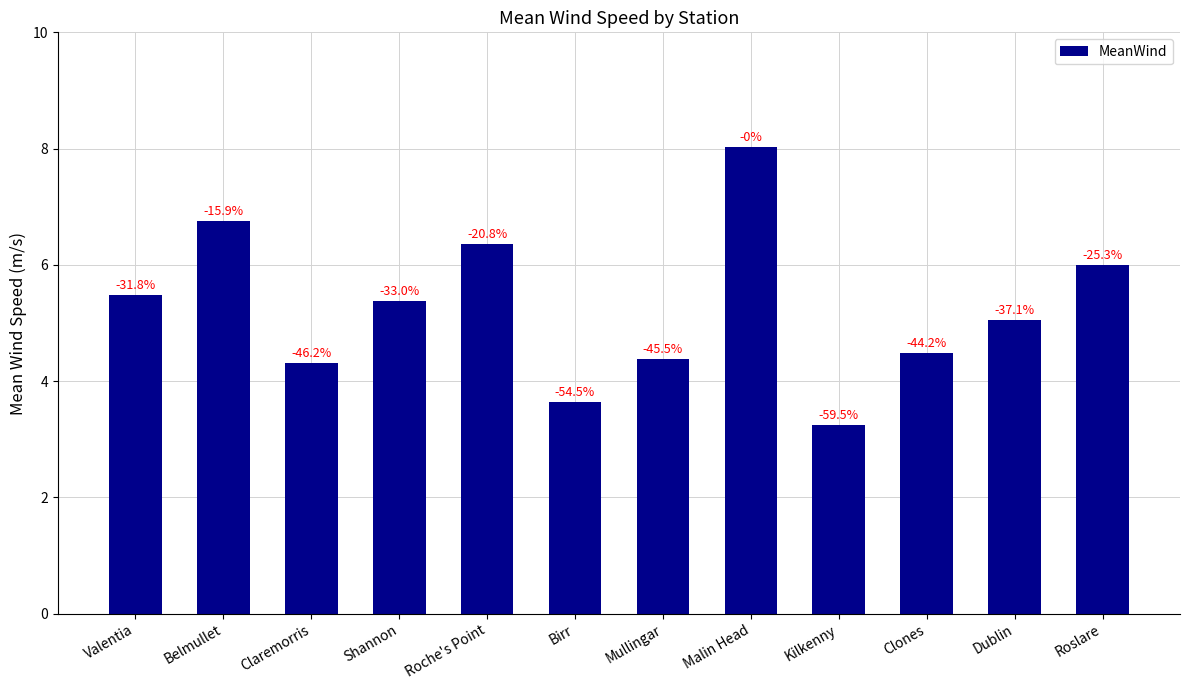

How many bars are there in total?

12